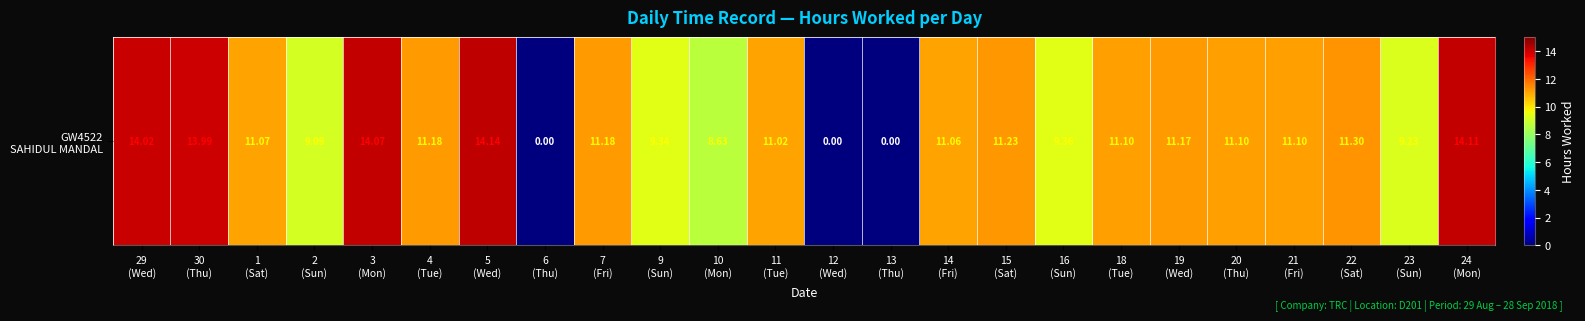

Which category has the highest value across all series?

5
(Wed)